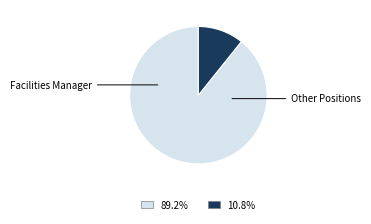

Is there any slice that represents more than half of the pie?

Yes